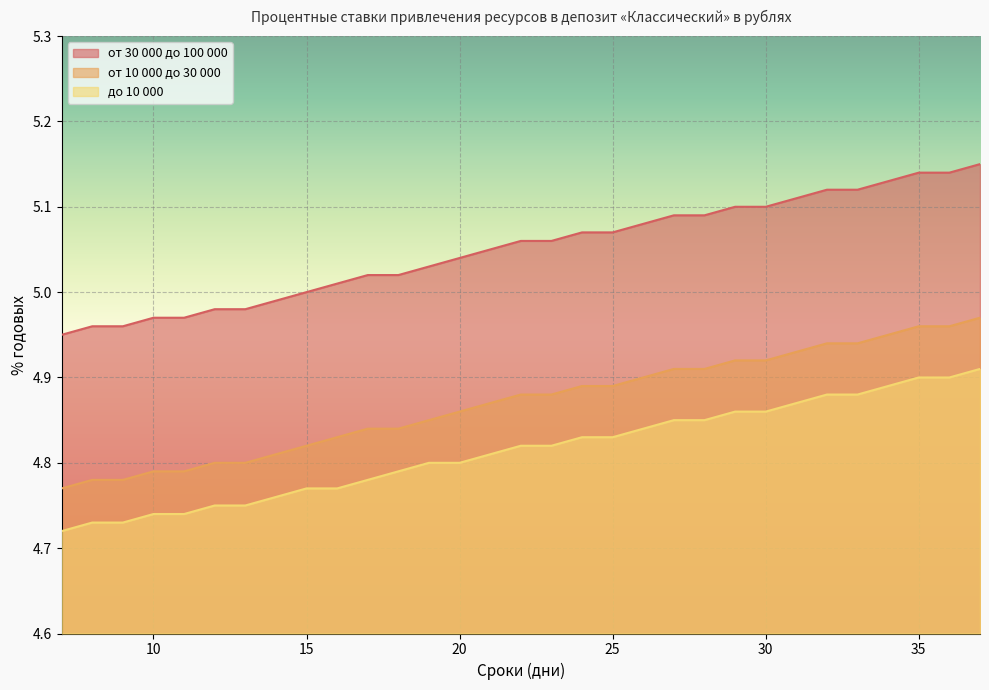

True or false: от 30 000 до 100 000 and от 10 000 до 30 000 cross at least once.

False